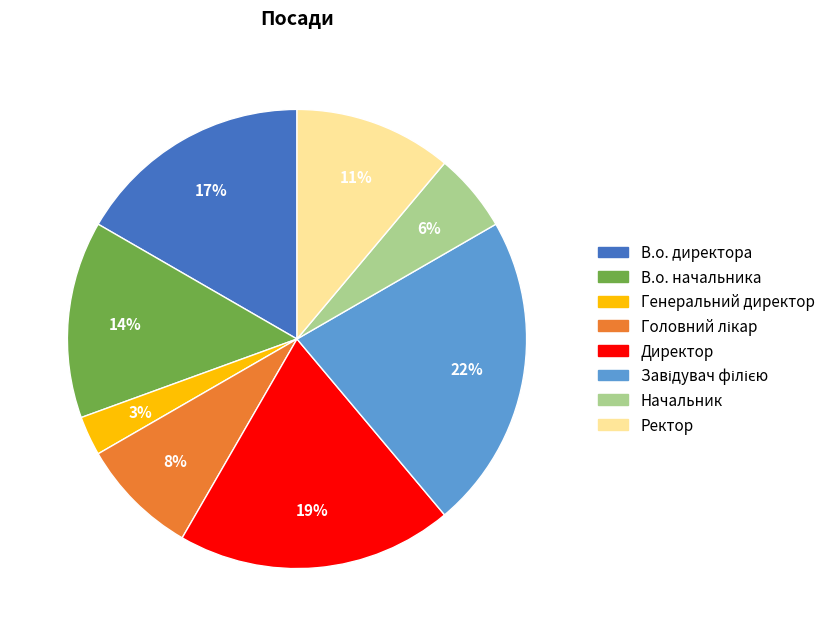

What is the smallest slice in the pie chart?

Генеральний директор